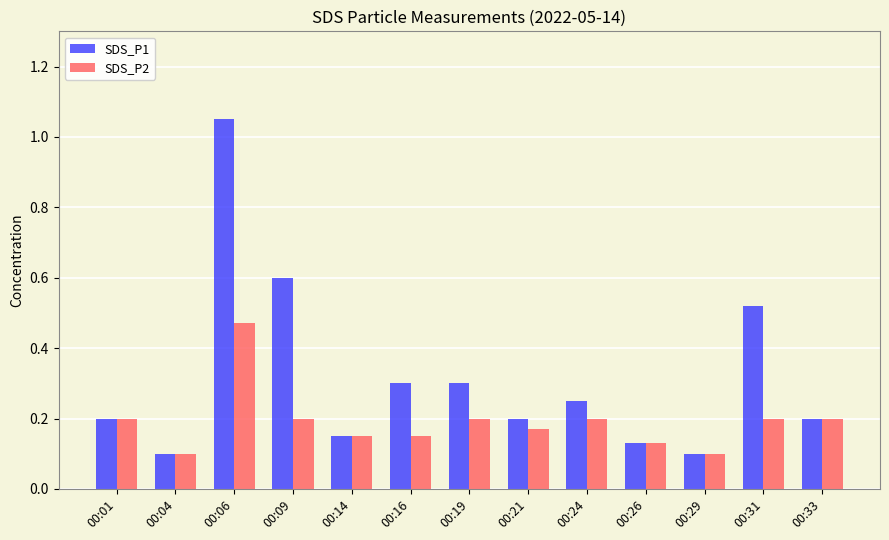

At which category does the chart reach its peak across all series?

00:06